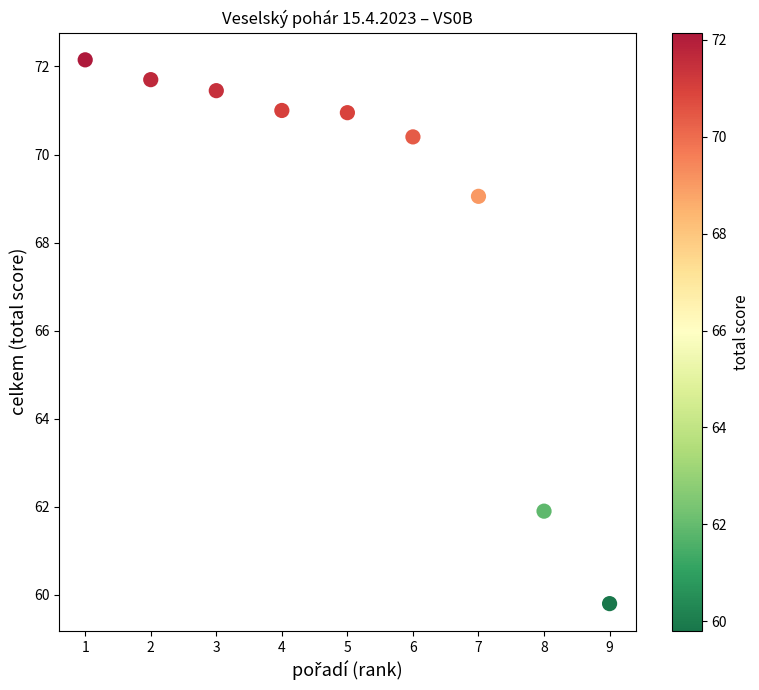

What is the average Y value?

68.7